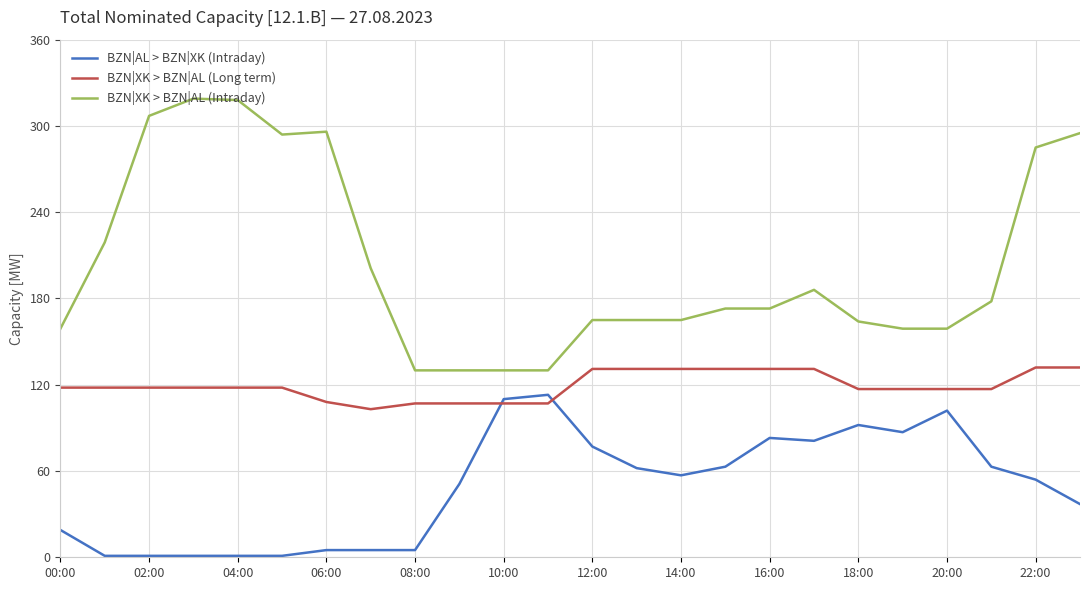

Which series has the largest range (max minus min)?

BZN|XK > BZN|AL (Intraday)